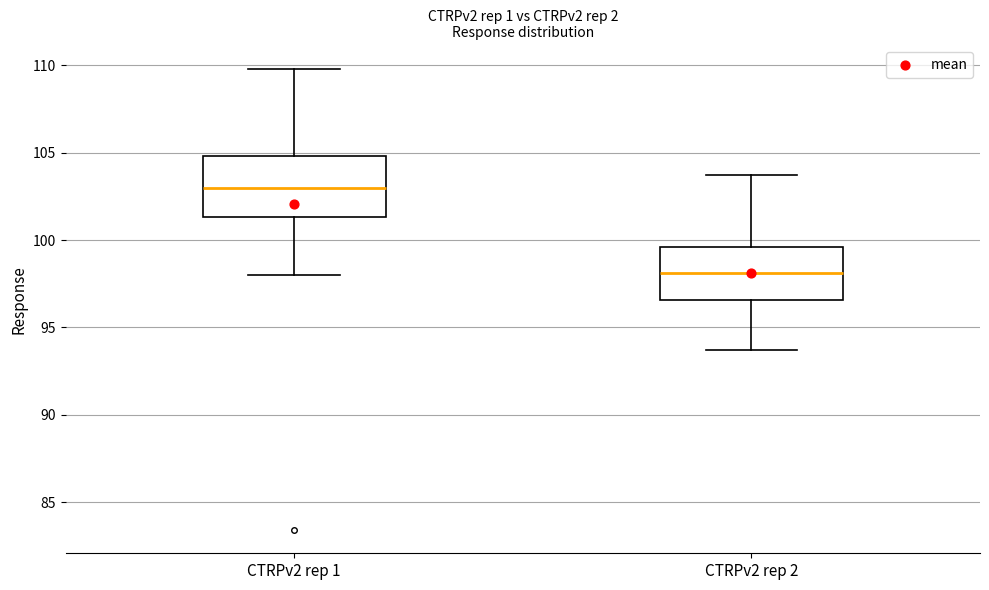

Reading left to right, transcribe this box plot: for each box, give where its median line is, the range the box spans, and where its two whiskers end, as read against the y-axis. The values are not printed on the chart, so give them approximately, as read against the axis.

CTRPv2 rep 1: median 103.0, box 101.5 to 105.0, whiskers 98.0 to 110.0
CTRPv2 rep 2: median 98.0, box 96.5 to 99.5, whiskers 93.5 to 103.5